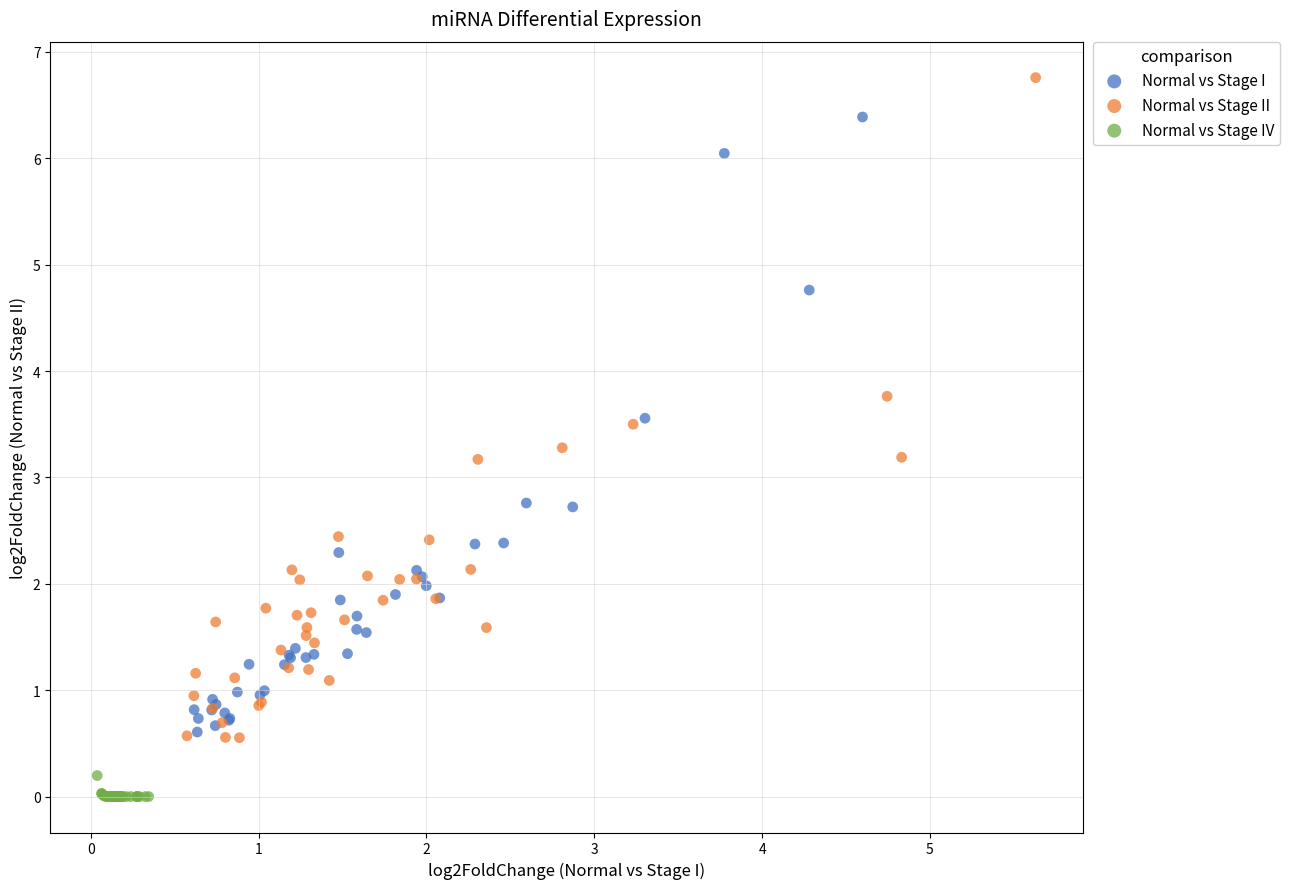

Which series reaches the minimum Y coordinate?

Normal vs Stage IV